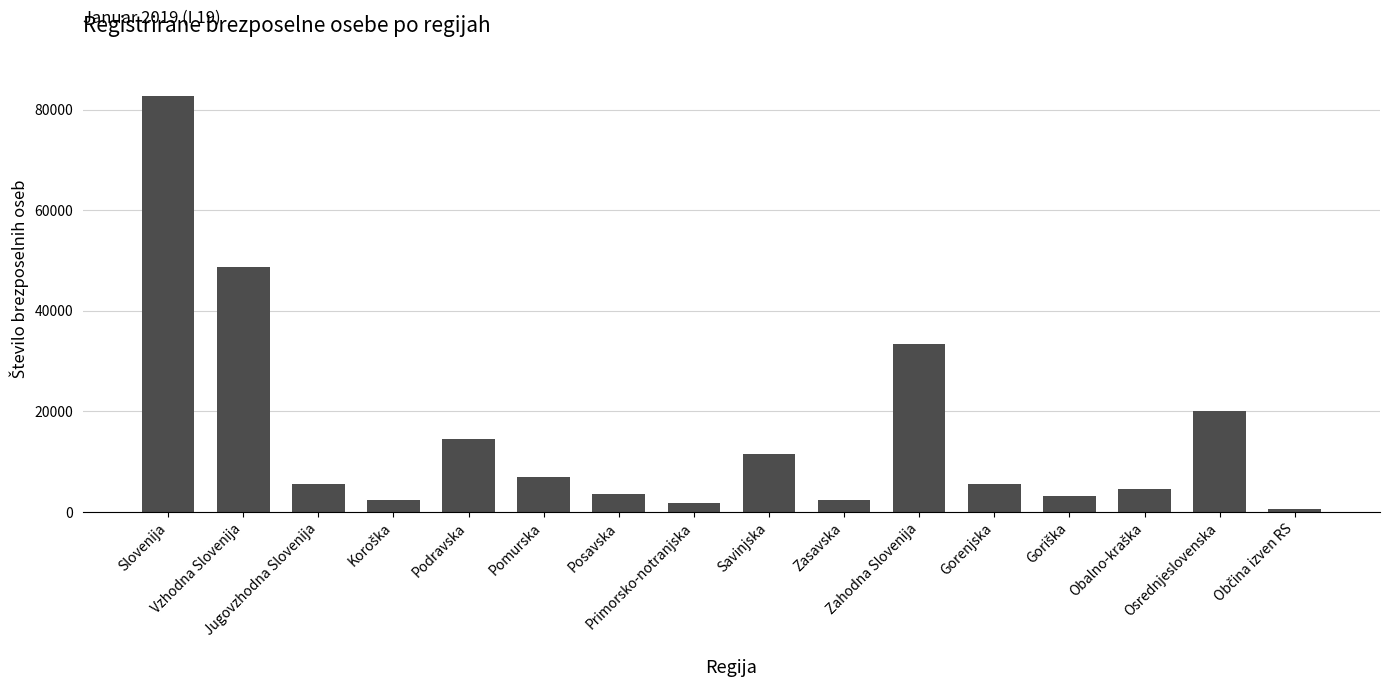

What position from the right is Savinjska?

8